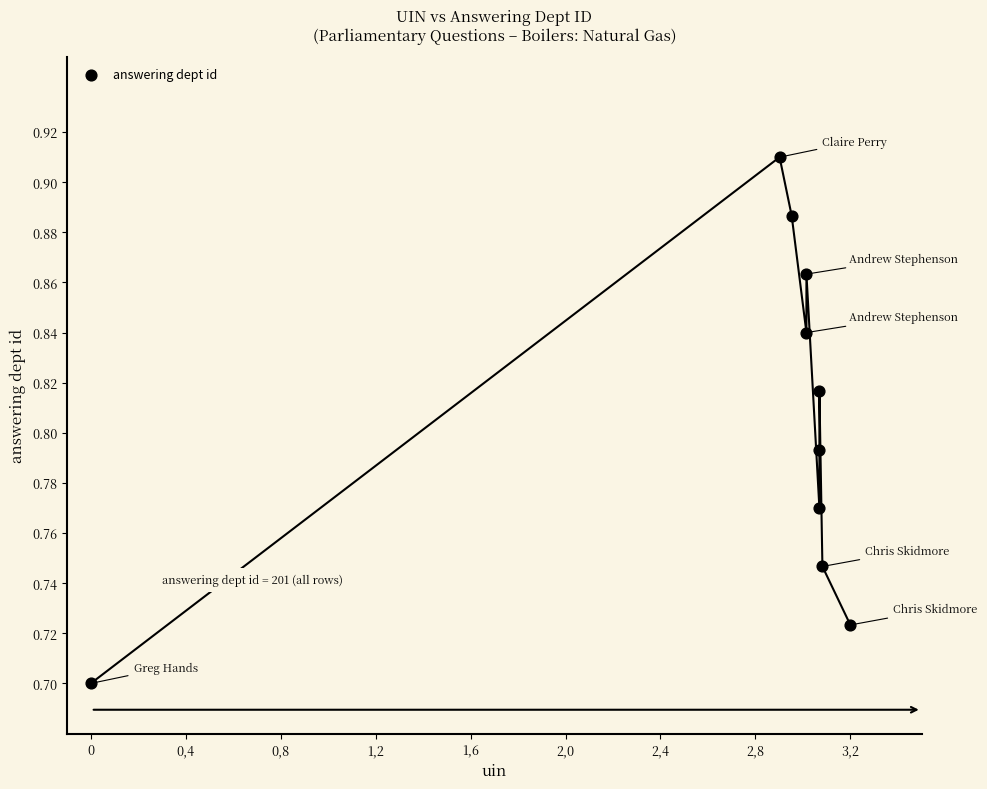

What is the average X value?

2.7